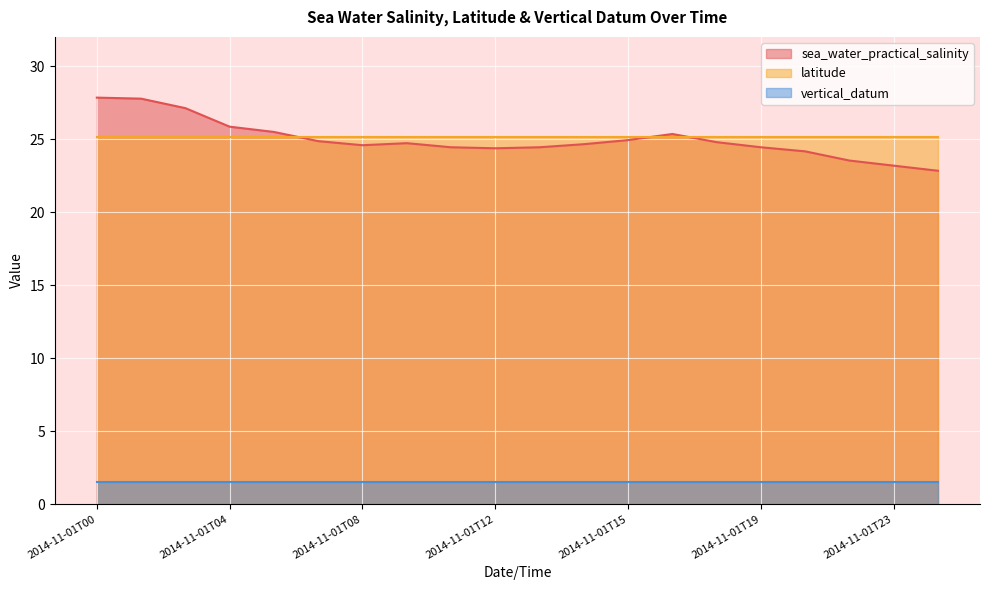

Is the value of vertical_datum at 2014-11-01T13 greater than the value of latitude at 2014-11-01T16?

No